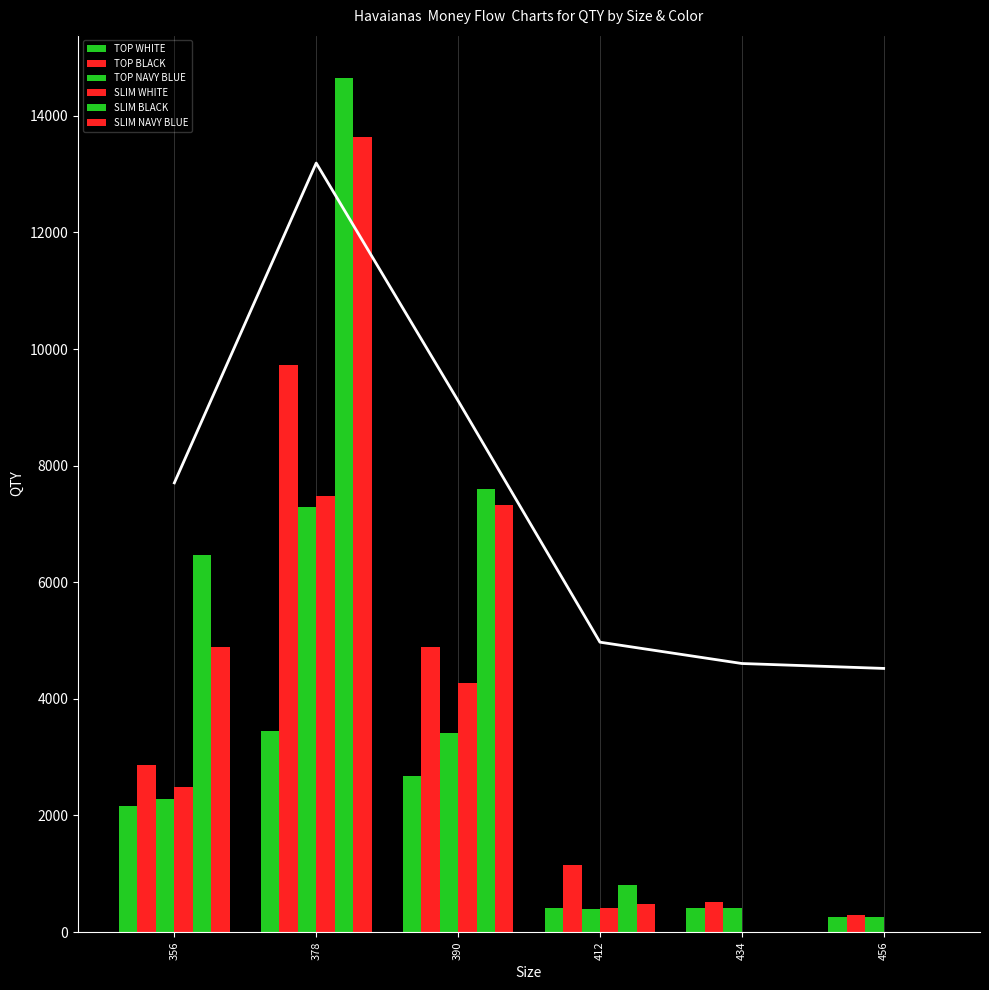

How many data points in TOP NAVY BLUE are above 2280?

2